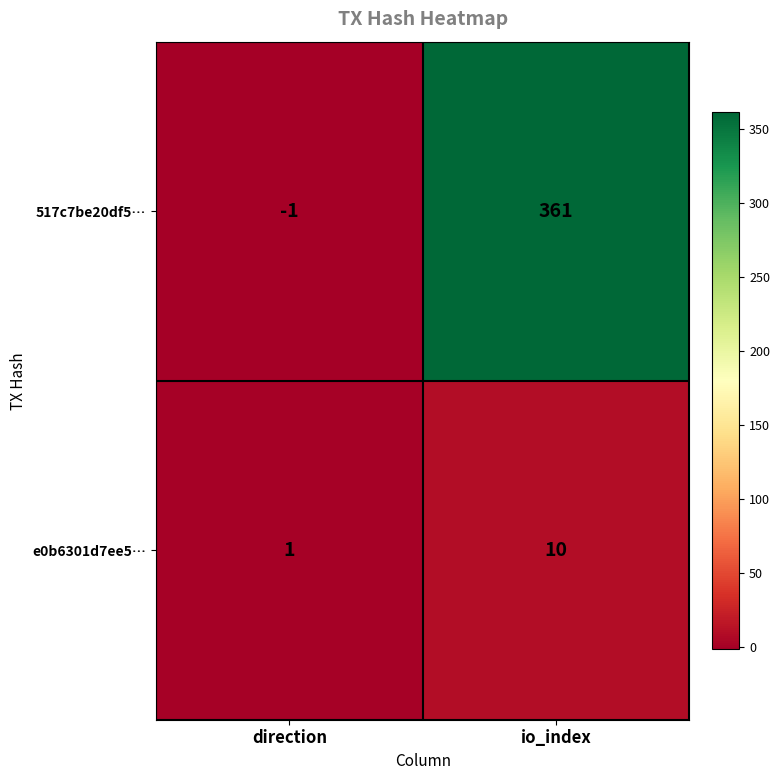

Reading left to right, what are all the values shown in this chart?

517c7be20df5…: direction=-1	io_index=361
e0b6301d7ee5…: direction=1	io_index=10